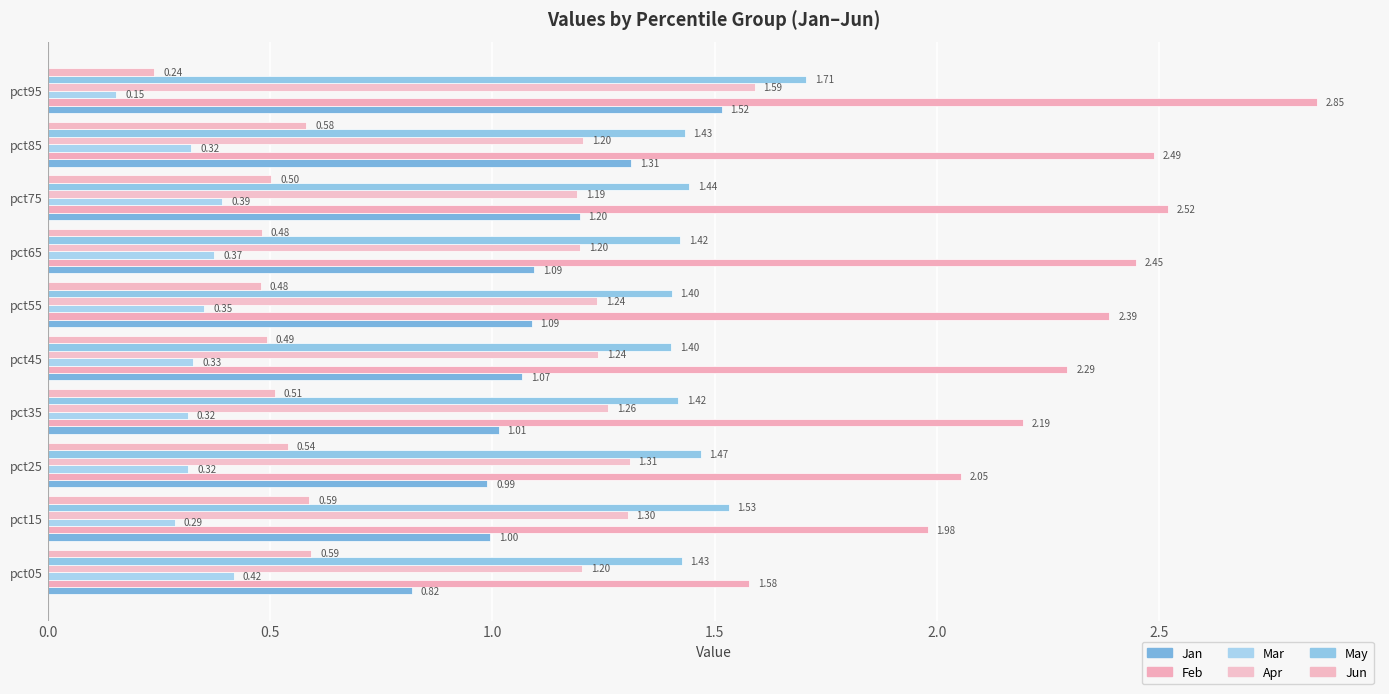

Count the May values in the range 1 to 2.

10